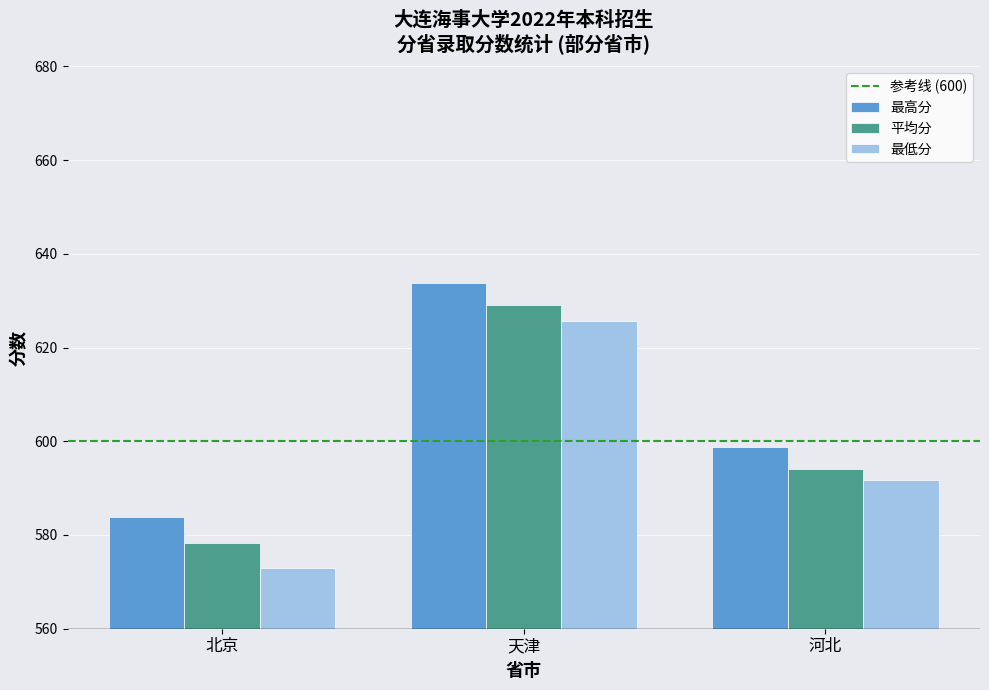

Which series has the largest total across all categories?

最高分